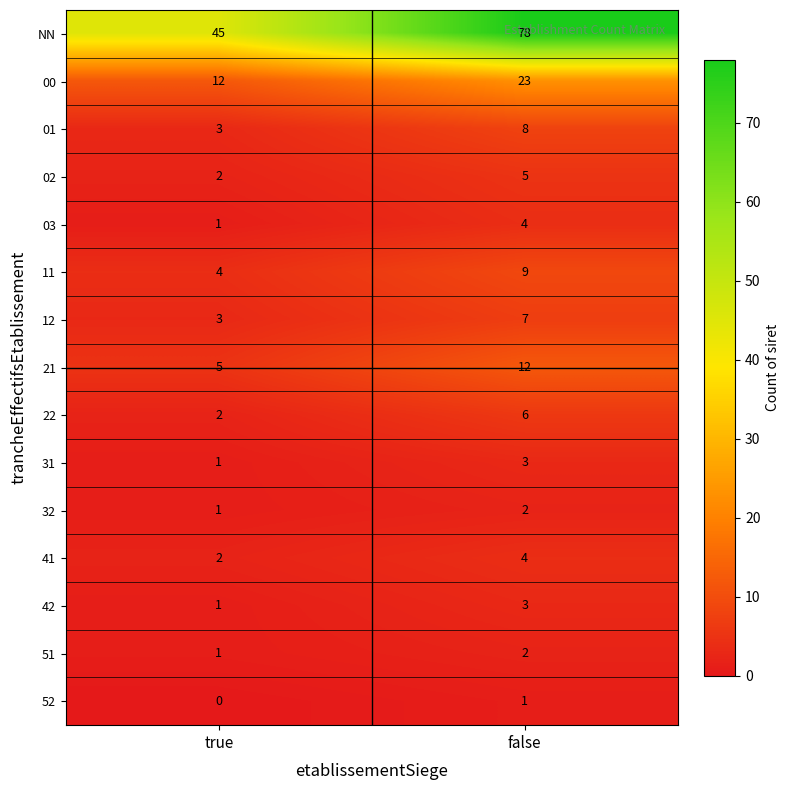

Where is 03 nearest to the value 2?

true